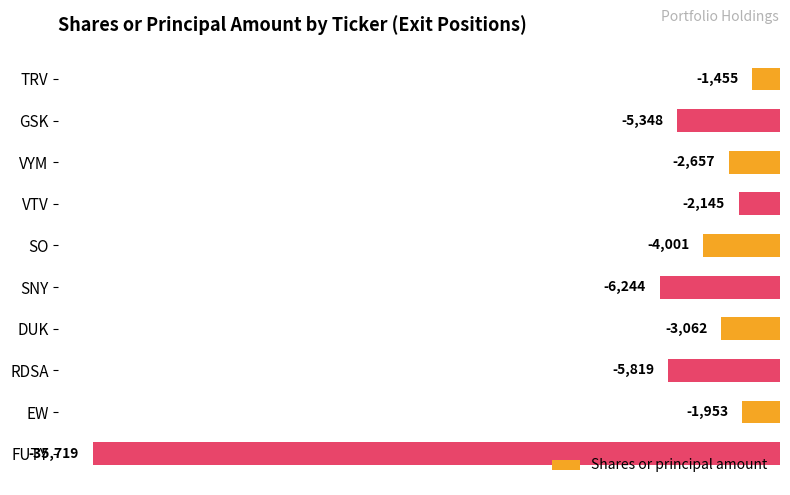

What is the difference between the maximum and second lowest values?

4789